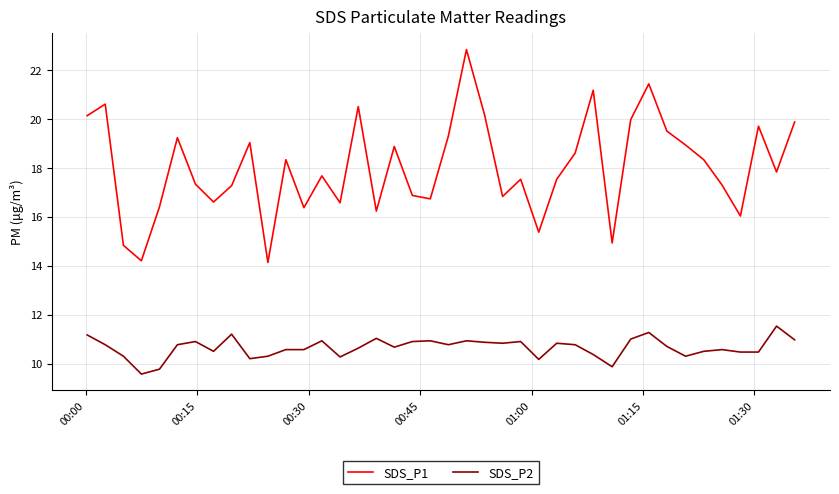

True or false: SDS_P1 and SDS_P2 cross at least once.

False